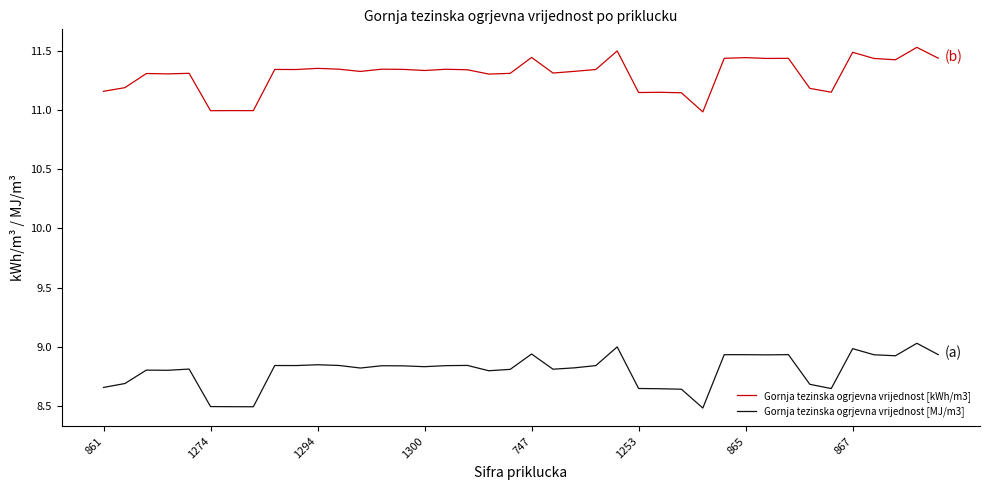

What are all the series names shown in the legend?

Gornja tezinska ogrjevna vrijednost [kWh/m3], Gornja tezinska ogrjevna vrijednost [MJ/m3]